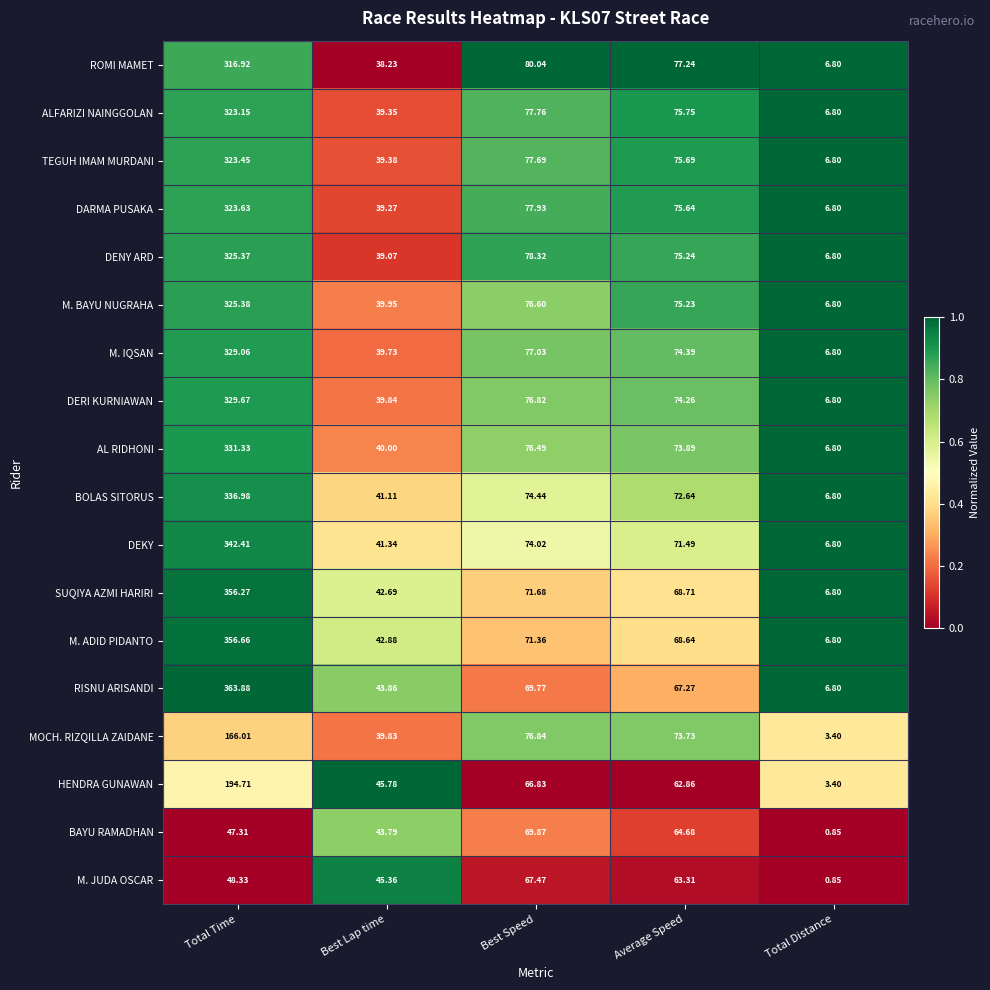

Which series has the largest total across all categories?

RISNU ARISANDI